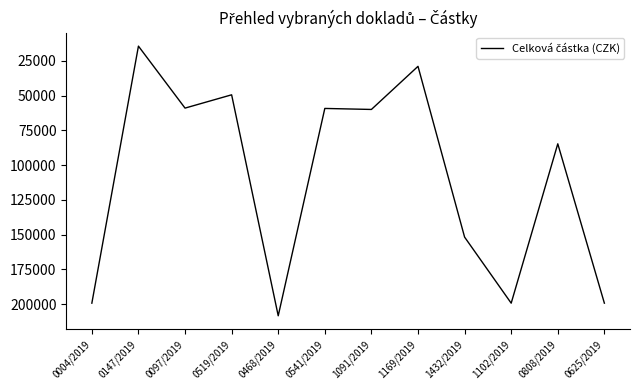

Is it true that the value at 1432/2019 is 151734.0?

True